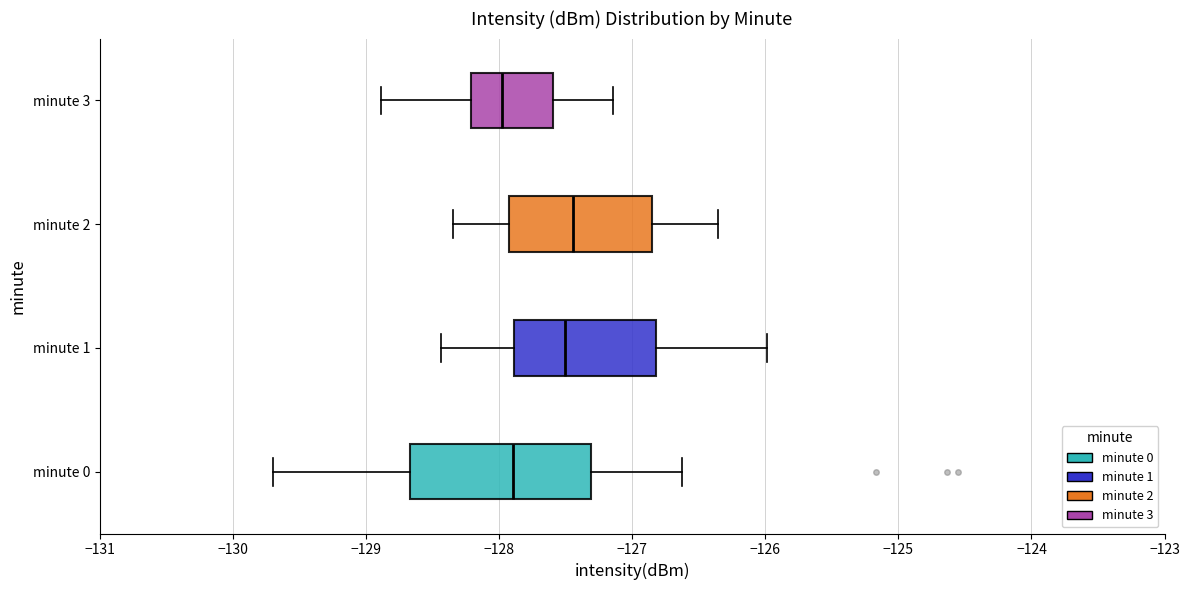

Where is the right edge of the box for minute 1 on the x-axis? The values are not printed on the chart, so give them approximately, as read against the axis.

-126.8